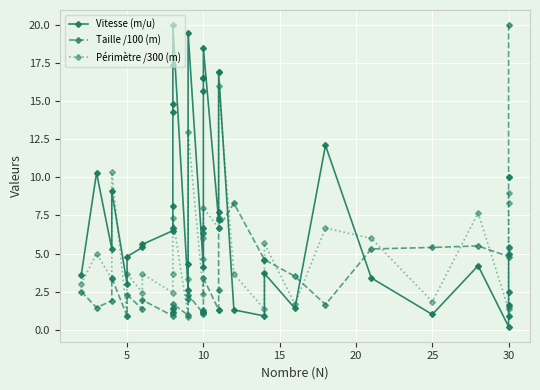

What is the sum of all Vitesse (m/u) values?

319.5